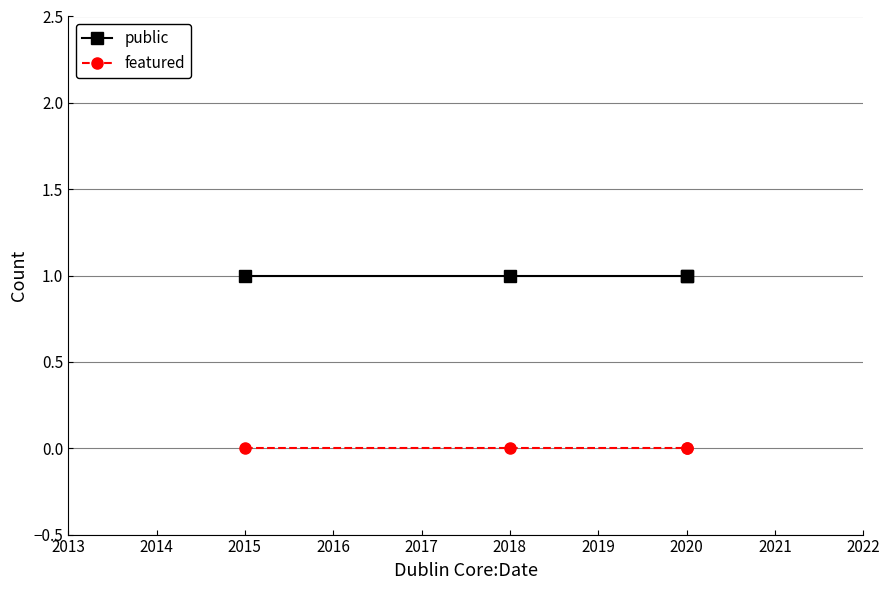

Is the value of featured at 2018 greater than the value of public at 2020?

No